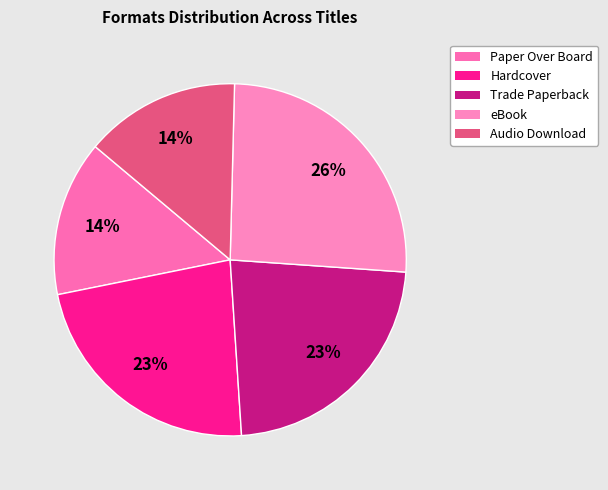

How many segments does this pie chart have?

5